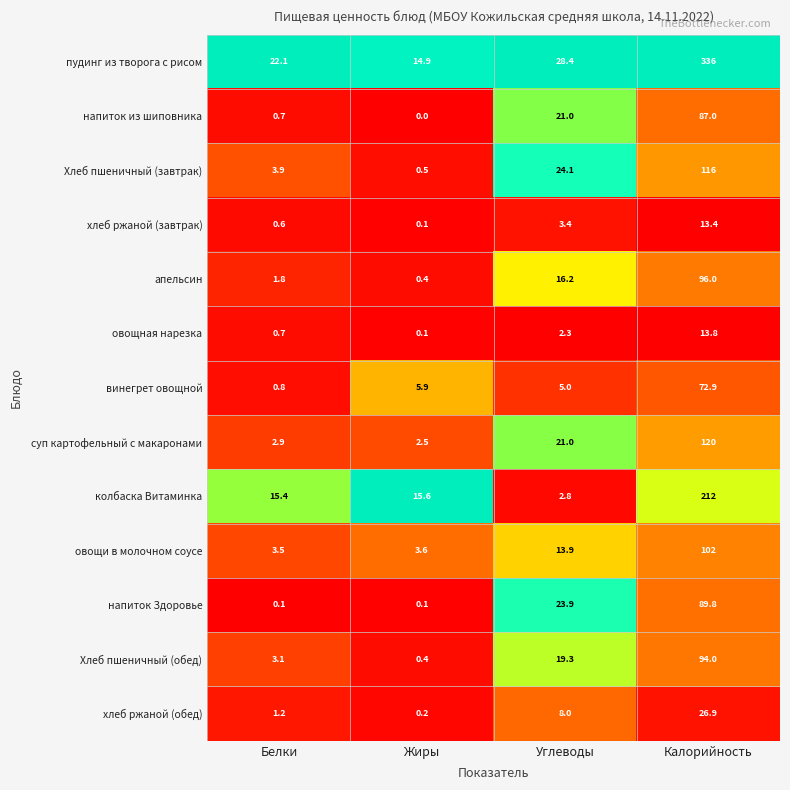

Where is колбаска Витаминка nearest to the value 107?

Жиры